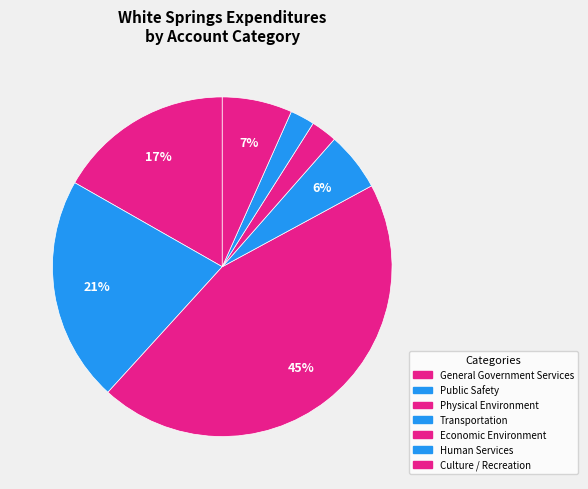

How many slices are in this pie chart?

7